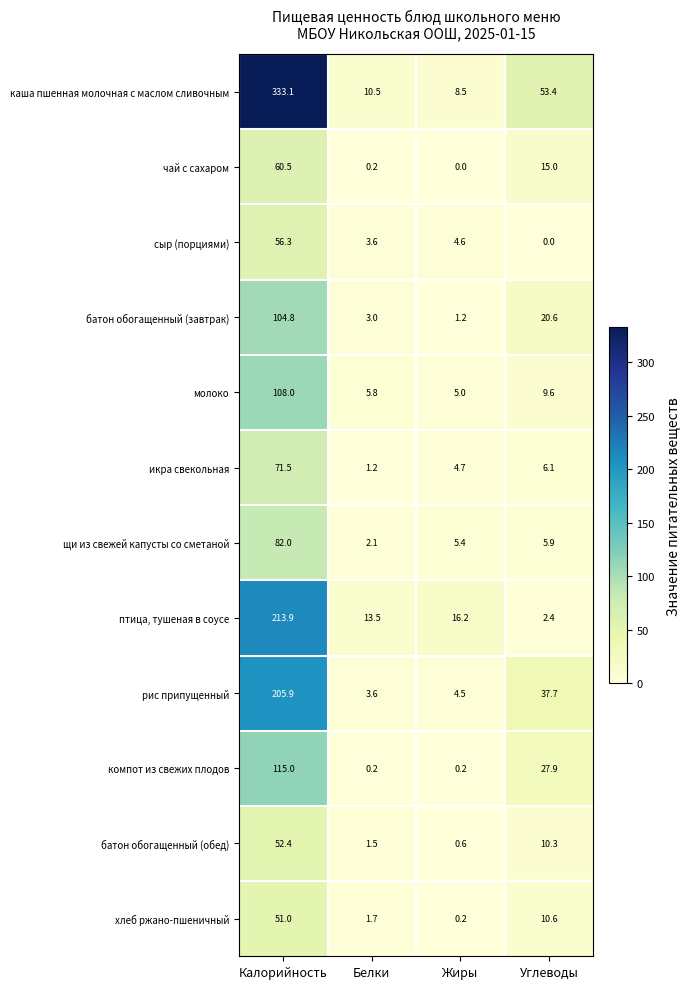

What is the spread (max minus min) of values at Калорийность?

282.1